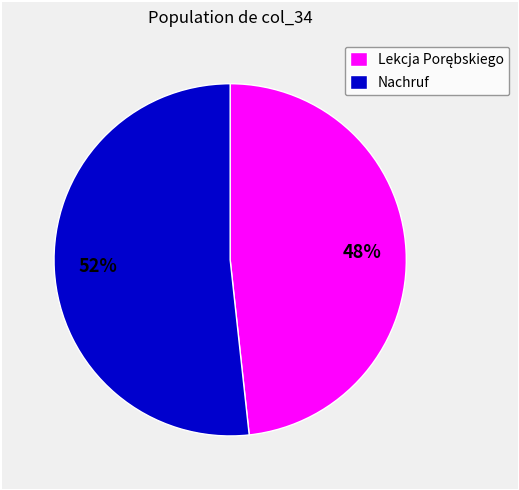

What percentage is the Nachruf slice, to the nearest percent?

52%